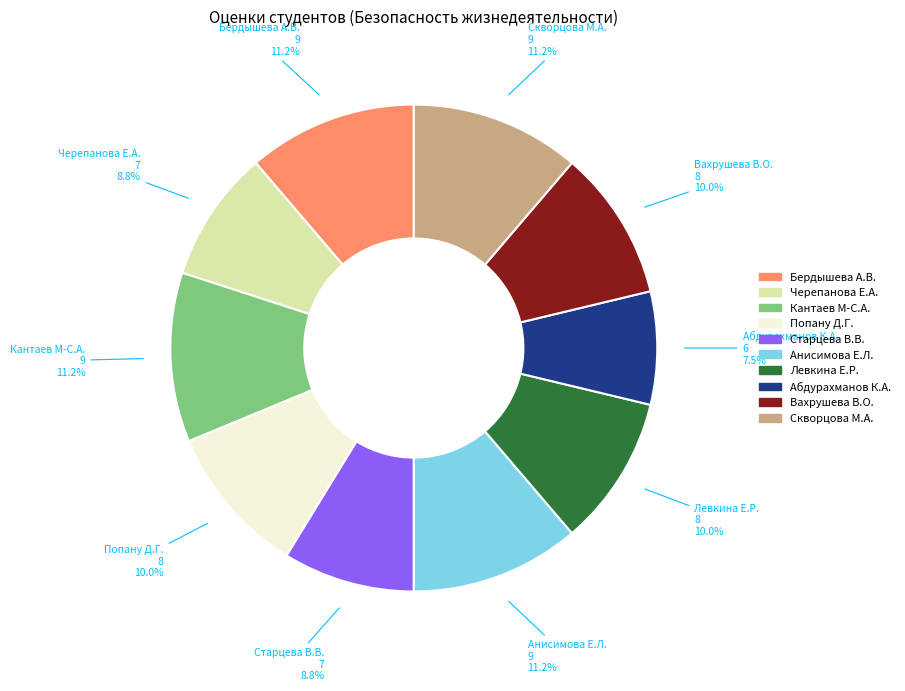

To the nearest percent, what is the difference between the largest and smallest slice percentages?

4%